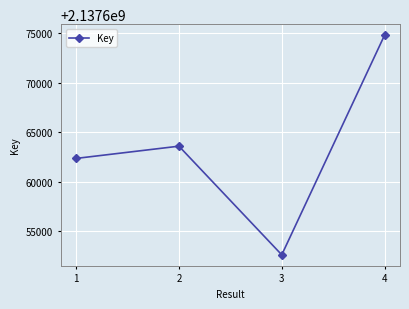

Is it true that the value at 4 is 3339949600?

False